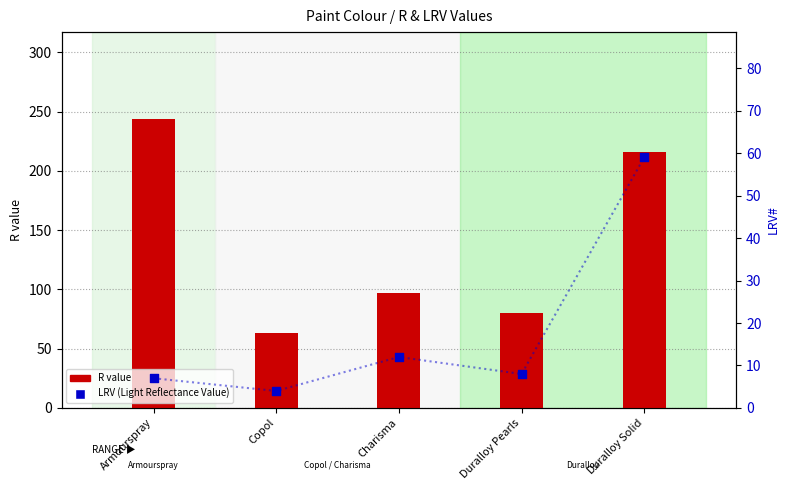

At which category is the sum across all series the highest?

Duralloy Solid